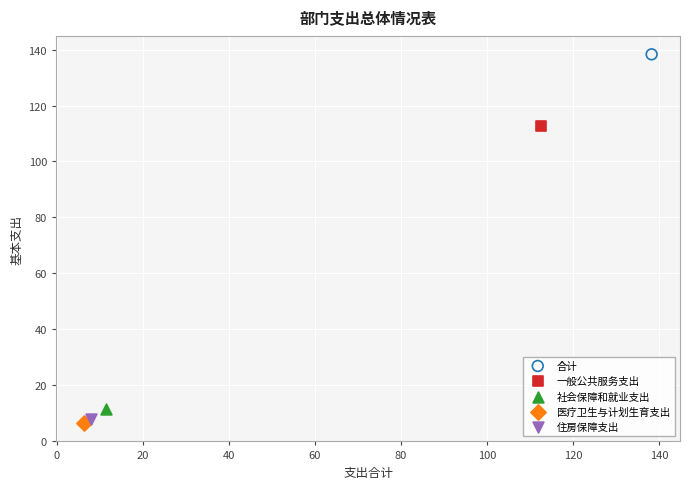

Which series contains the highest Y value?

合计